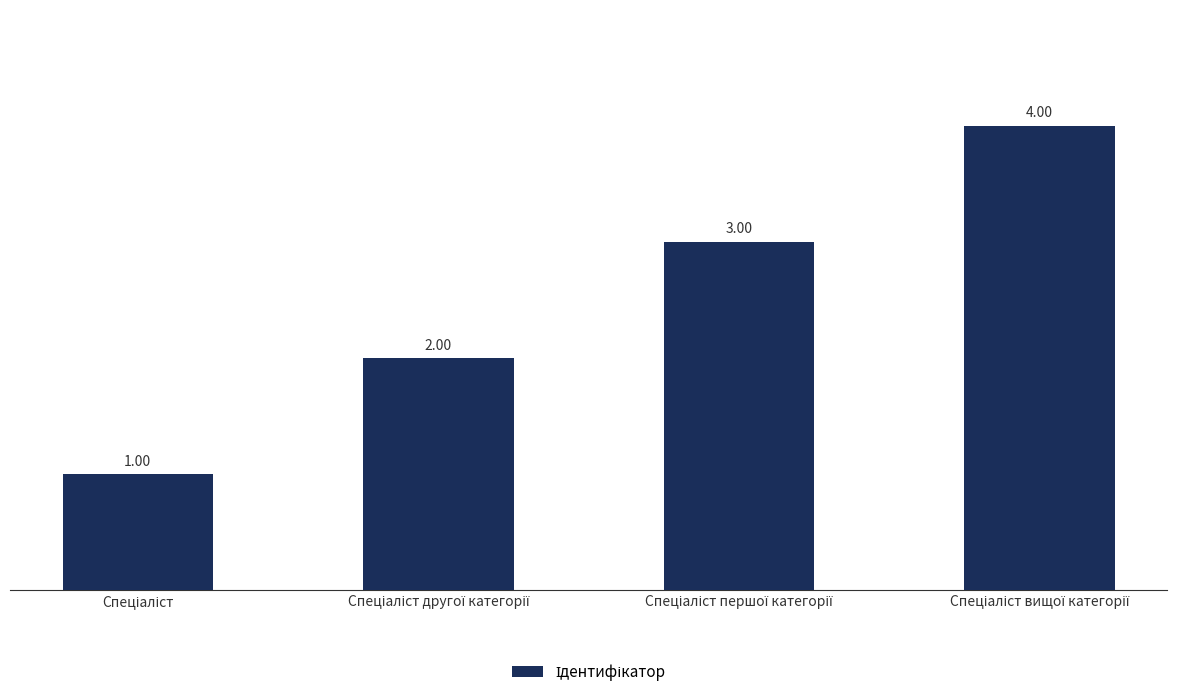

Does the chart contain stacked bars?

No